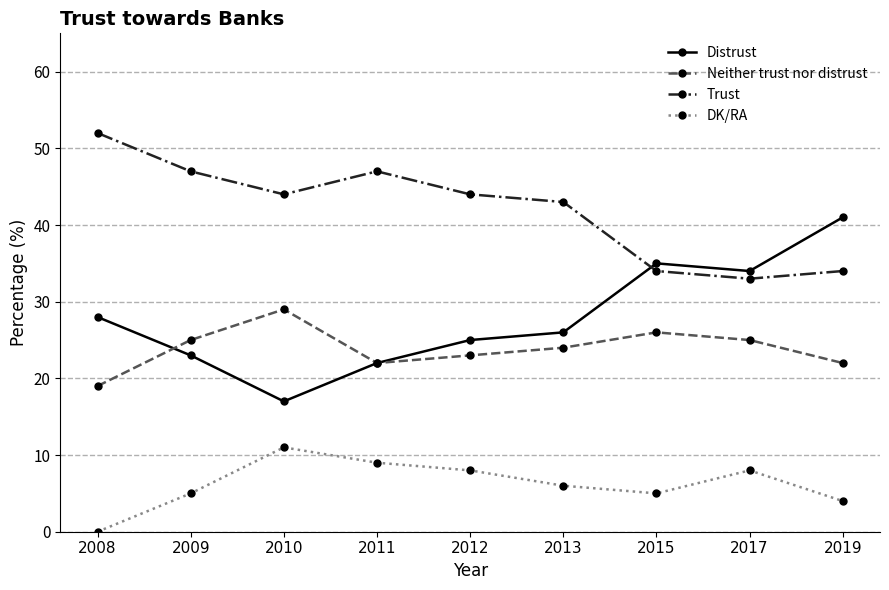

True or false: DK/RA and Trust intersect in this chart.

False